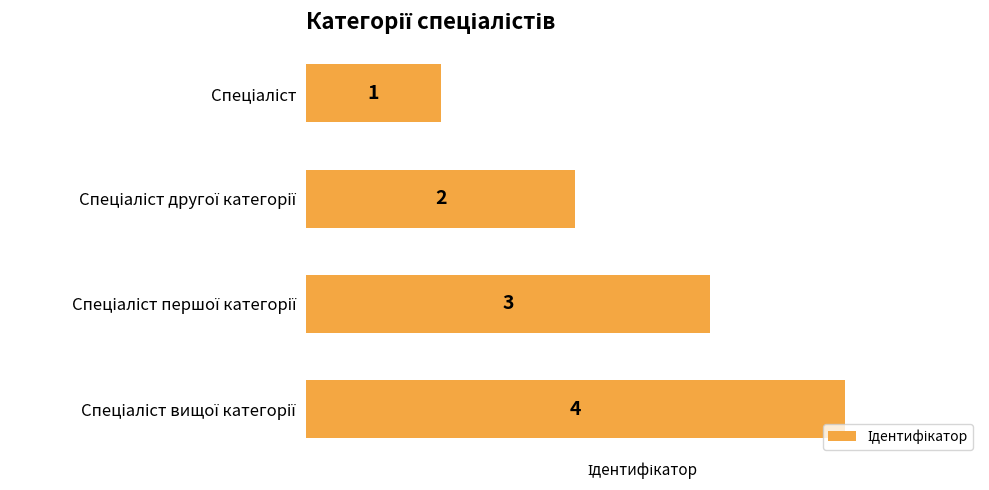

Count the values in the range 2 to 4.

3